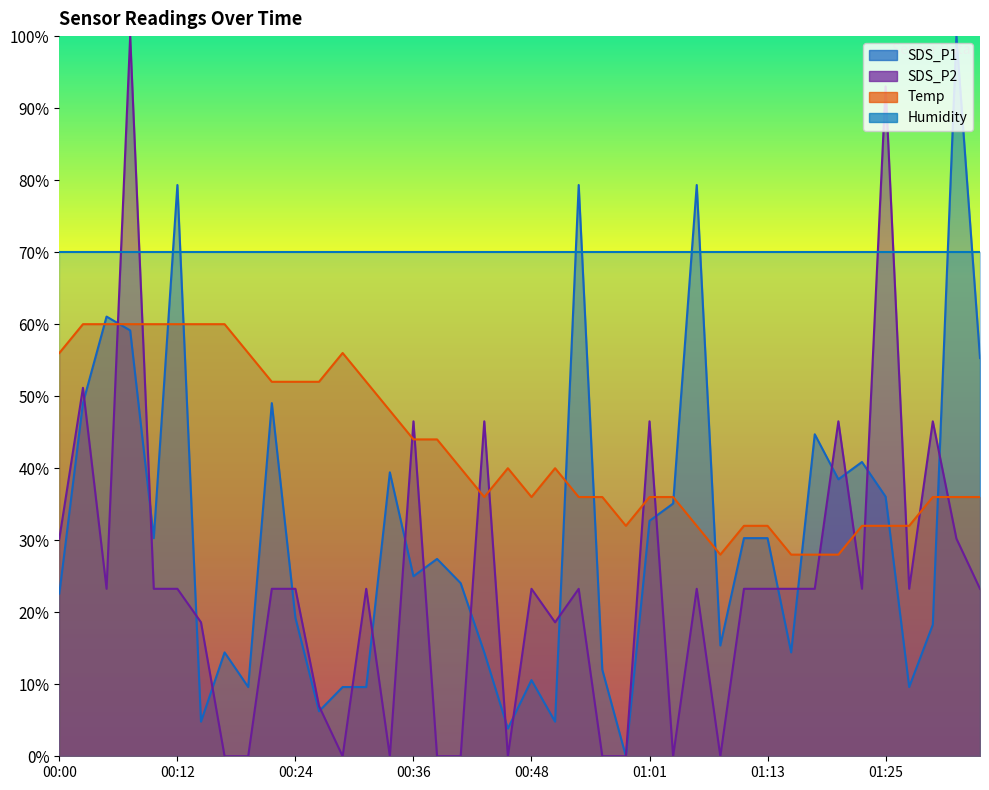

Read the Temp value at 00:10.

60.0